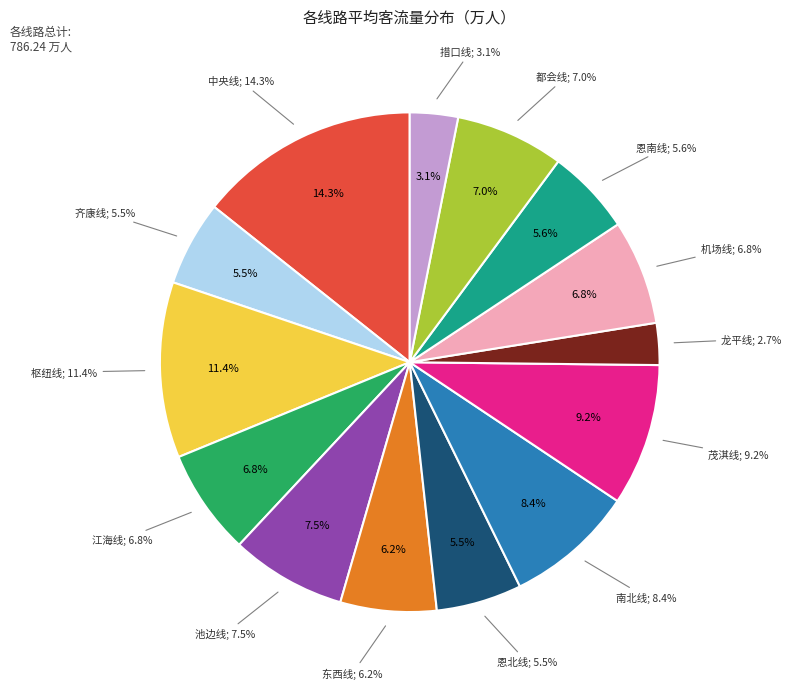

The 枢纽线 slice represents 11% of the pie. True or false?

True